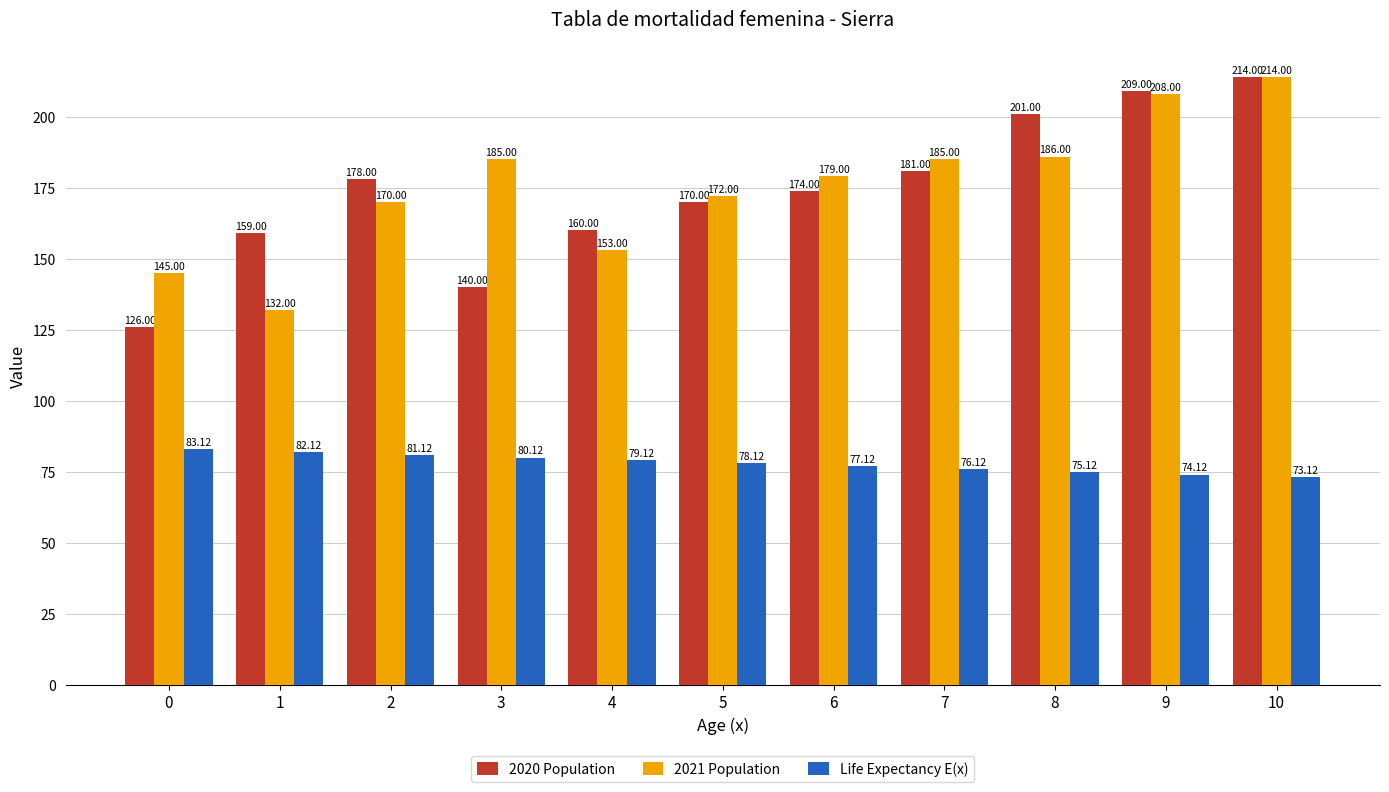

Reading left to right, list all the values displayed in this chart.

2020 Population: 126.0	159.0	178.0	140.0	160.0	170.0	174.0	181.0	201.0	209.0	214.0
2021 Population: 145.0	132.0	170.0	185.0	153.0	172.0	179.0	185.0	186.0	208.0	214.0
Life Expectancy E(x): 83.1	82.1	81.1	80.1	79.1	78.1	77.1	76.1	75.1	74.1	73.1